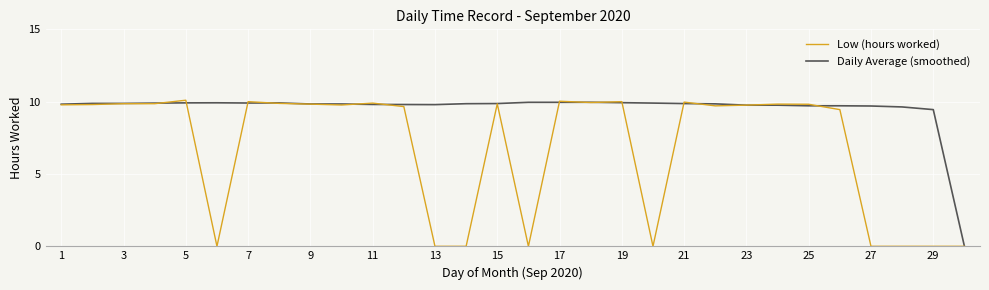

What is the maximum value shown in the chart?

10.1